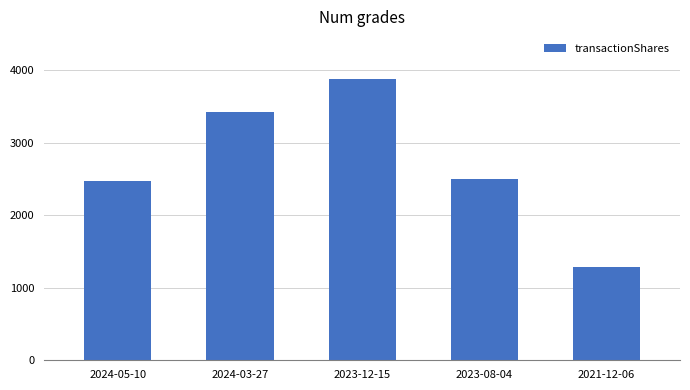

Reading left to right, transcribe all the data shown in this chart.

2470	3423	3876	2500	1292